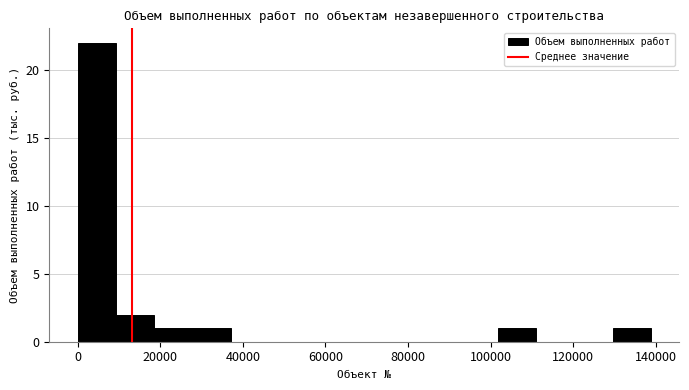

What is the height of the bar covering 28000 to 38000 on the x-axis? Neither the bar edges nor the heights are printed on the chart, so give them approximately, as read against the axes.

1